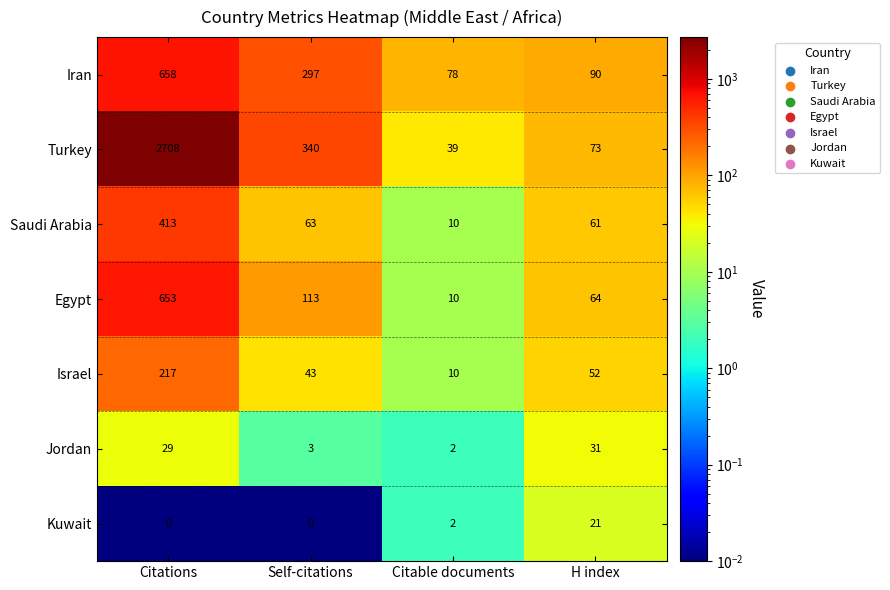

Which series changed the most between Self-citations and H index?

Turkey